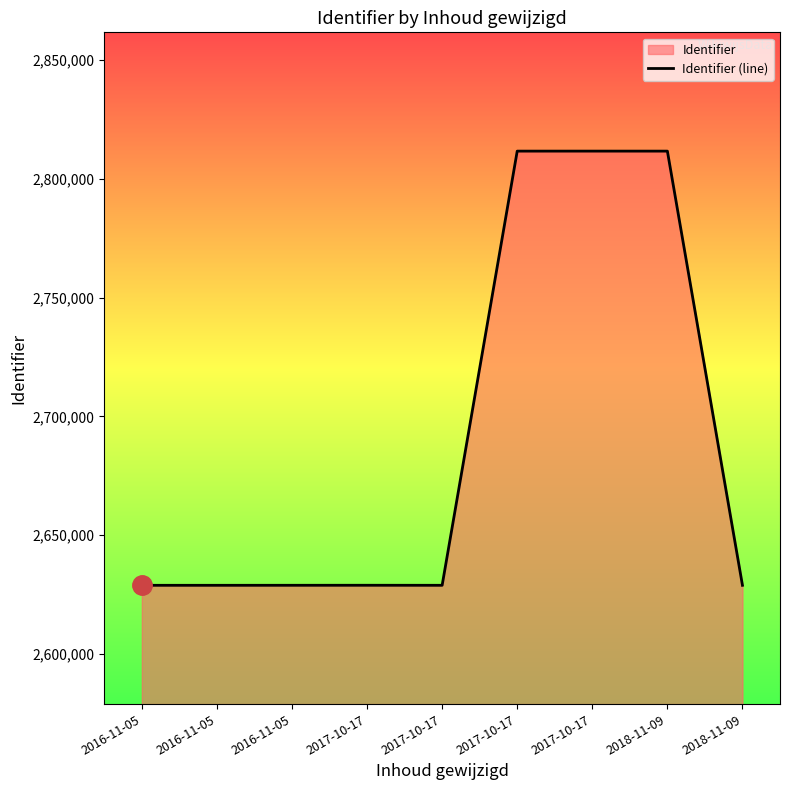

Reading left to right, extract all data points from this chart.

2628904	2628905	2628913	2628924	2628907	2811673	2811678	2811672	2628906